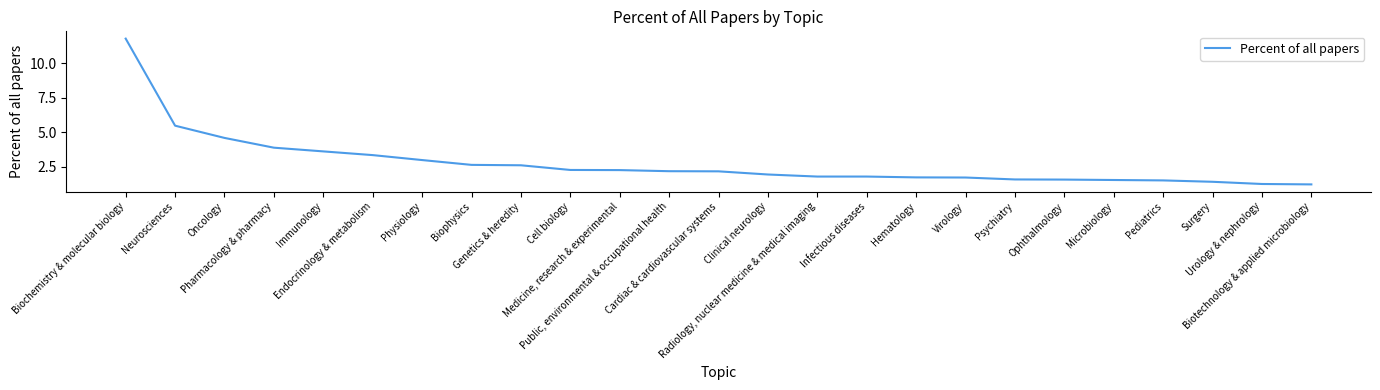

What is the difference between the maximum and minimum values?

10.6